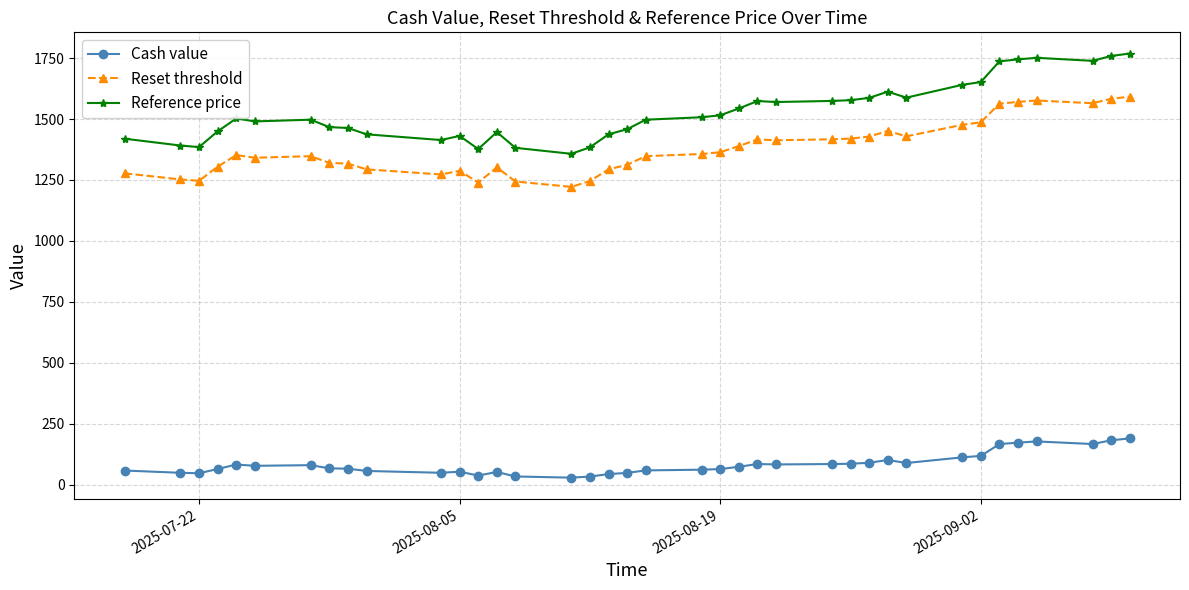

What is the lowest value of the Reset threshold series?

1221.8